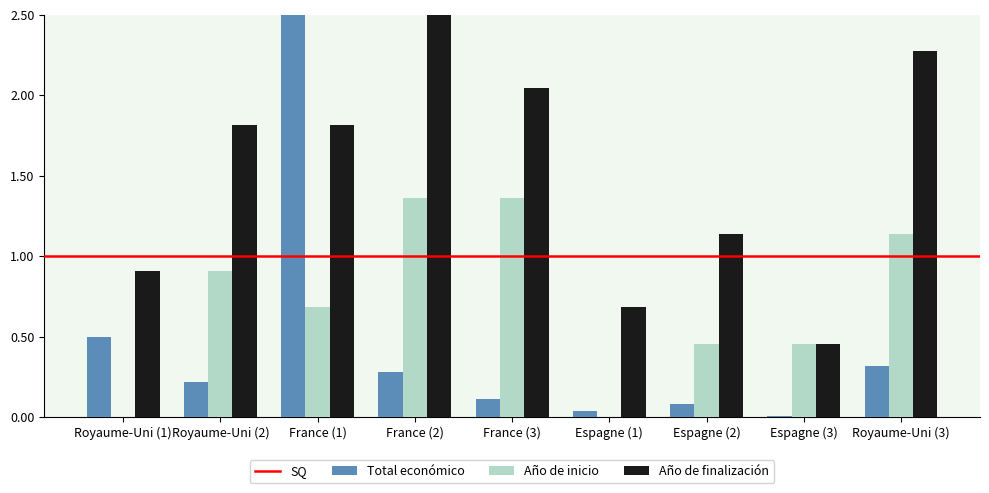

What is the sum of all Año de finalización values?

13.6